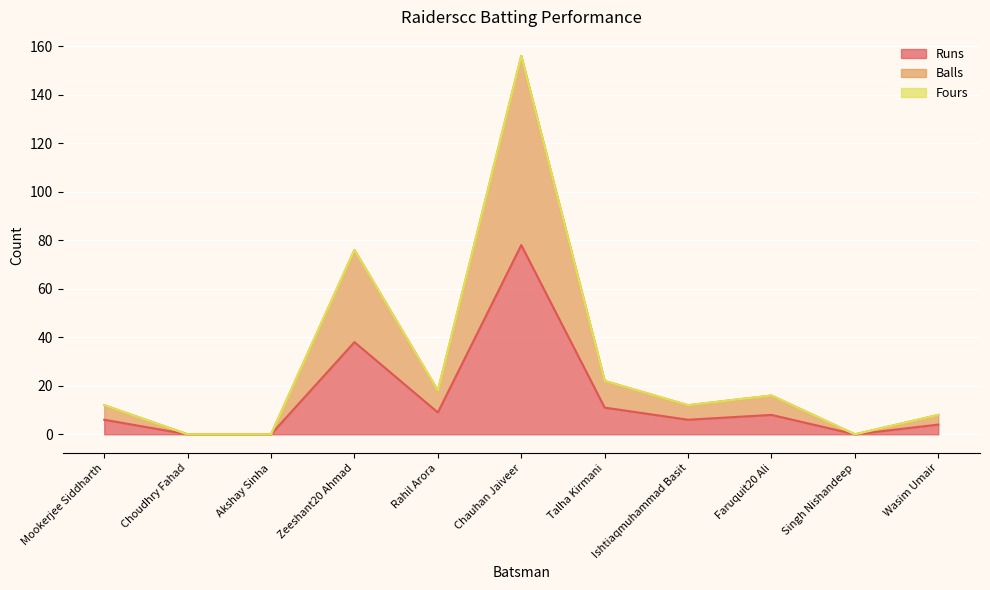

What position from the left is Chauhan Jaiveer?

6